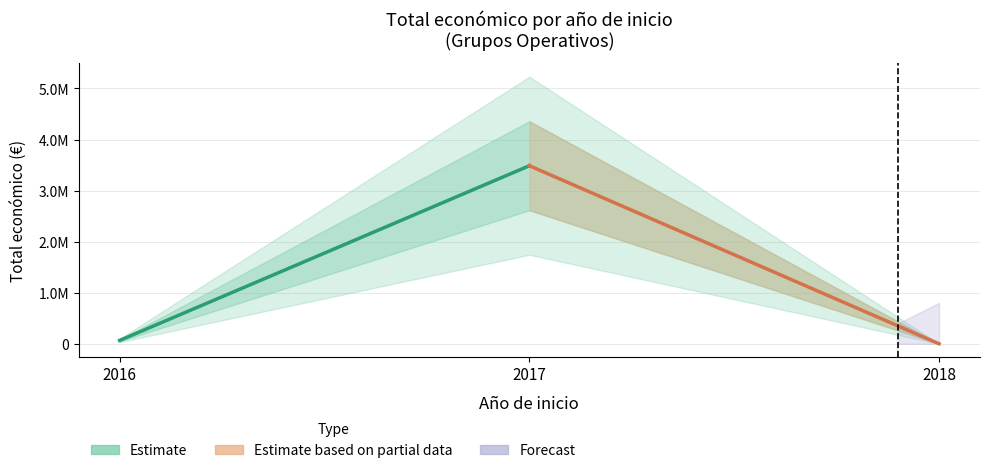

Reading left to right, transcribe all the data shown in this chart.

Estimate: 65684	3487018
Estimate based on partial data: 3487018	0